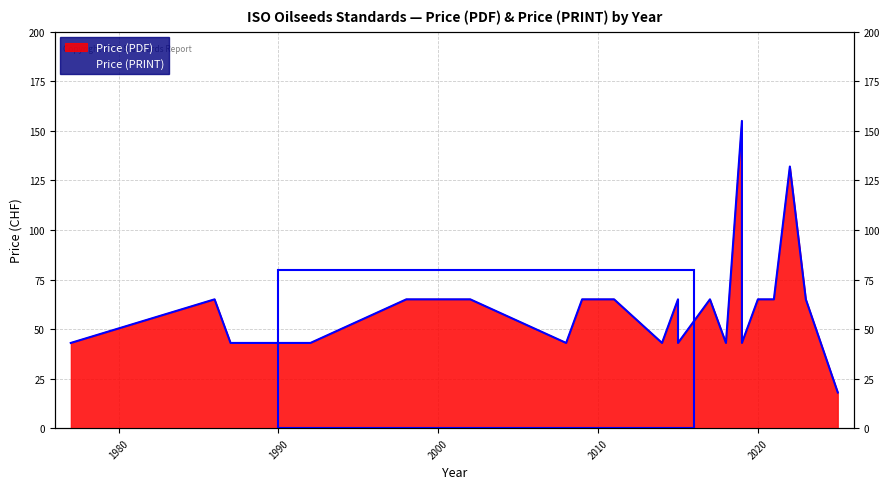

Which category has the highest value across all series?

2019